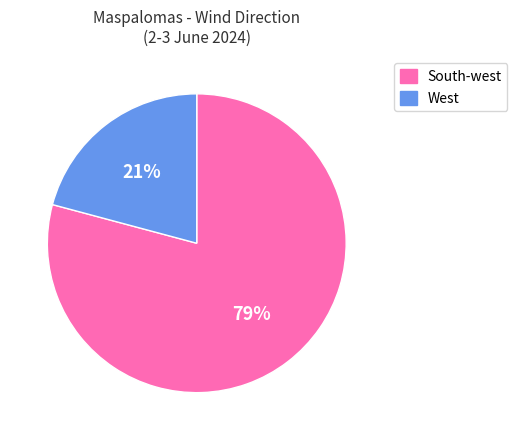

To the nearest percent, what is the combined percentage of West and South-west?

100%